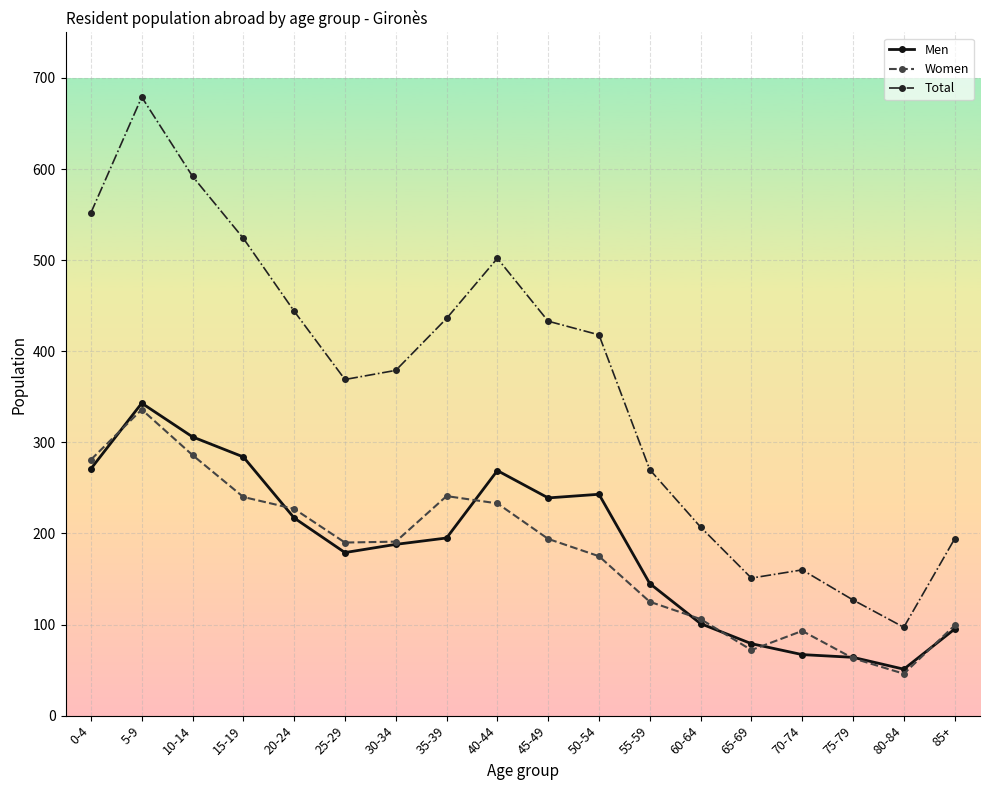

What is the sum of all Total values?

6534